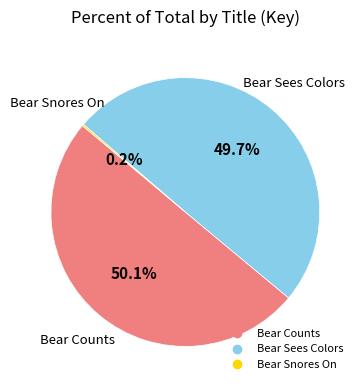

Do Bear Sees Colors and Bear Counts together represent more than half of the pie?

Yes